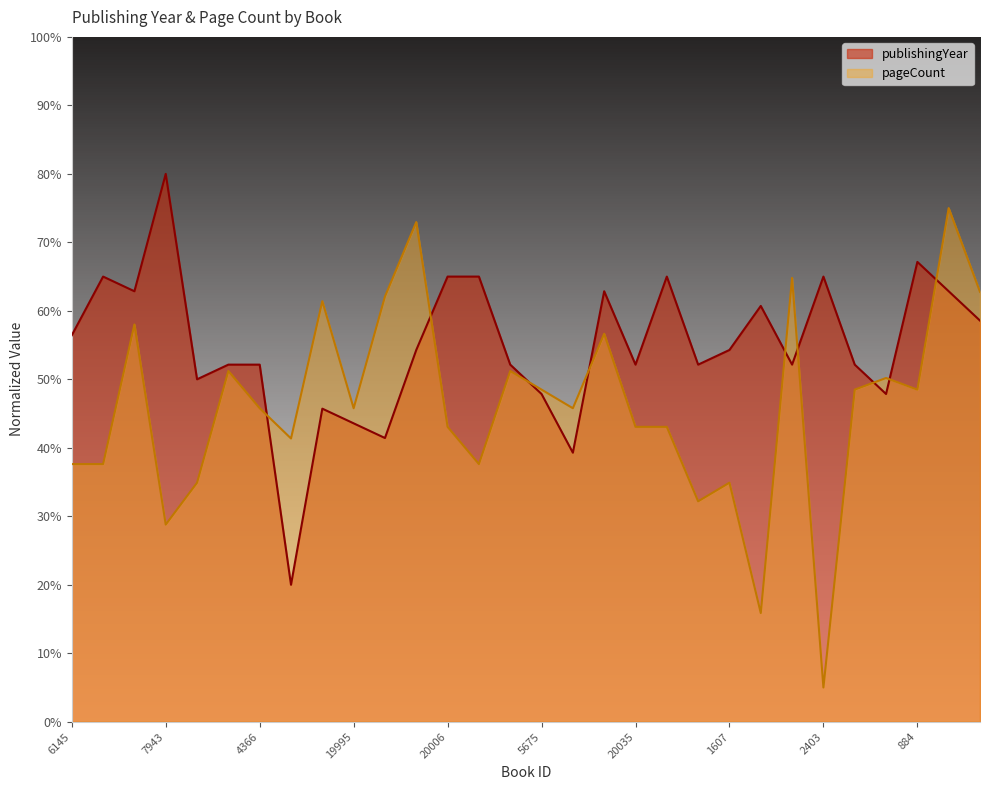

What is the maximum value shown in the chart?

80.0